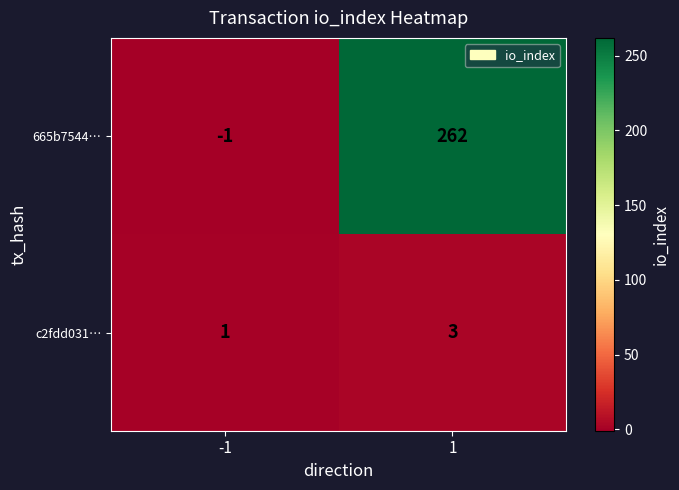

Rank the series by their average value, from lowest to highest.

c2fdd031…, 665b7544…